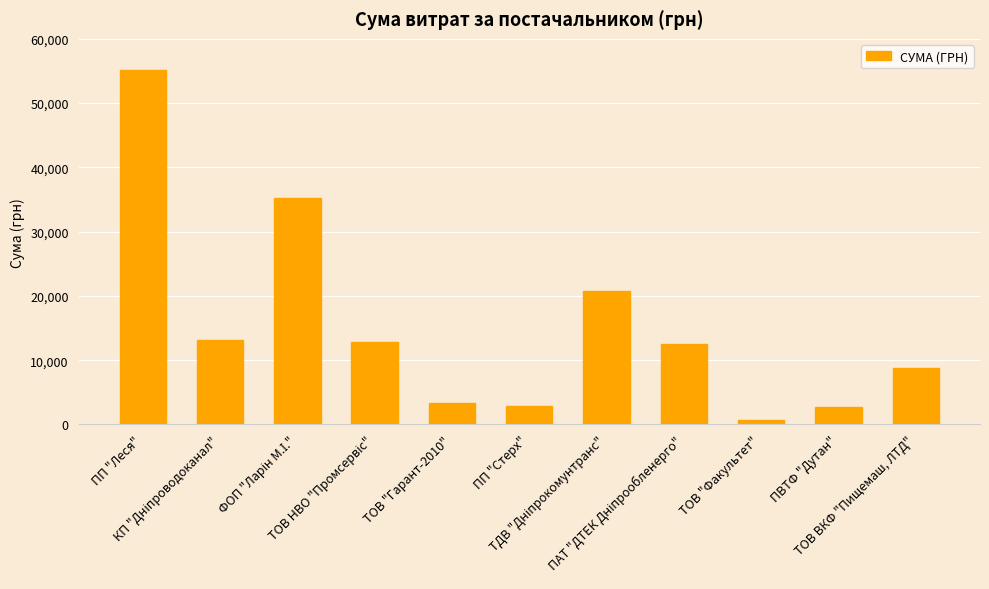

What is the greatest value displayed?

55147.6